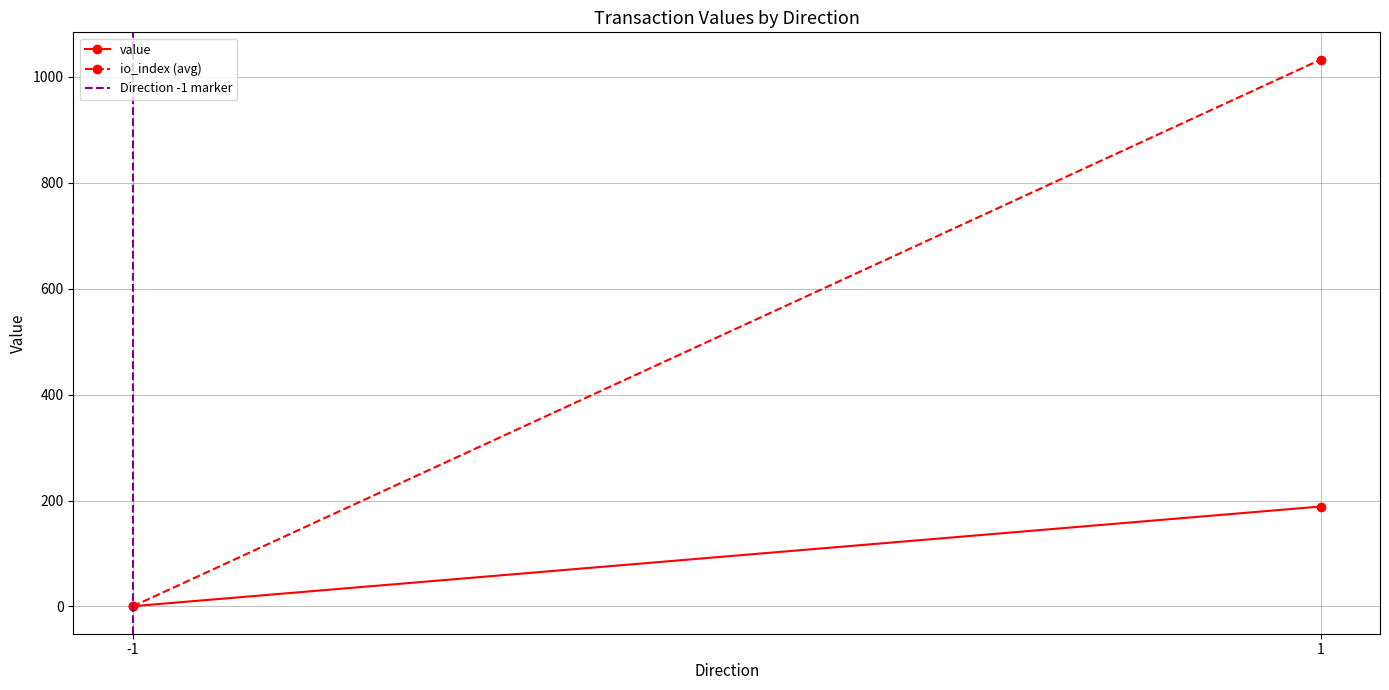

What is the value of the Direction -1 marker point at the 2nd from the left?

1.0